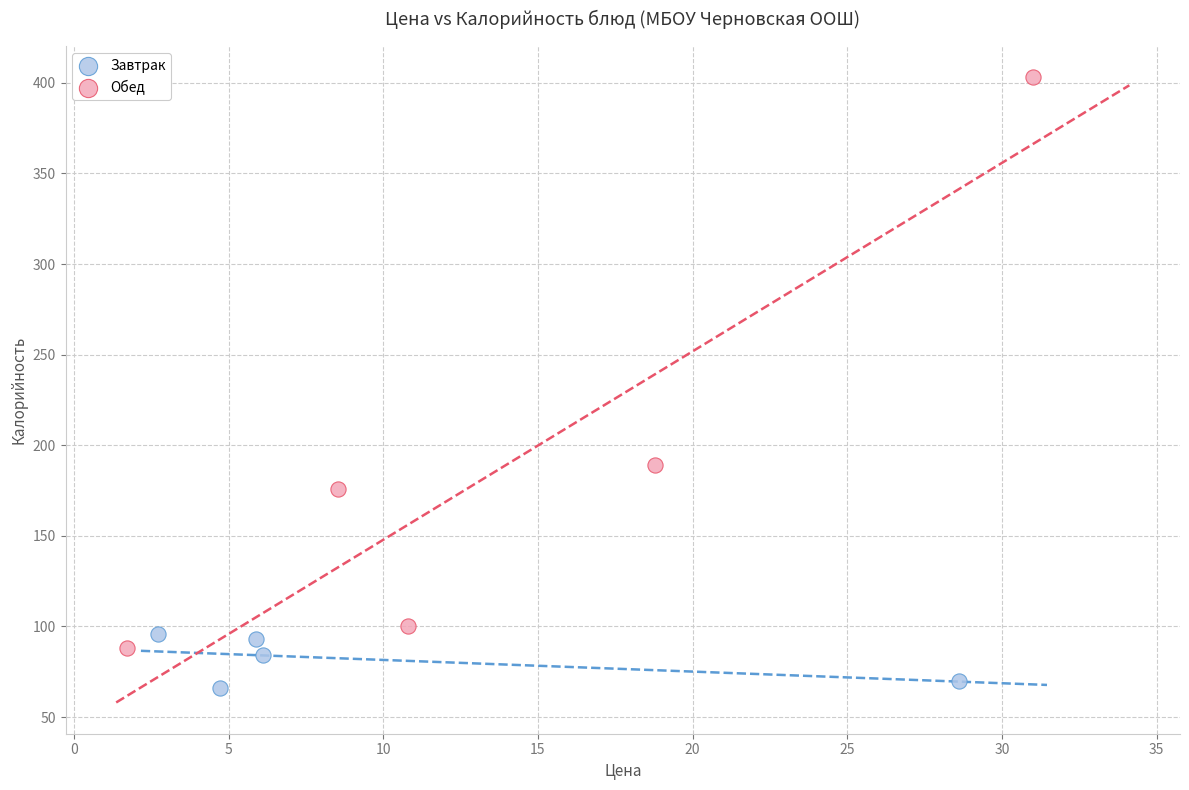

What are all the series names shown in the legend?

Завтрак, Обед